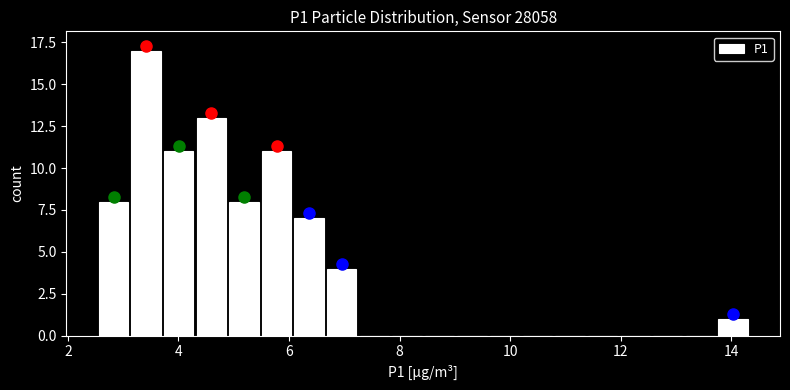

Around what value on the x-axis is the tallest bar? Give the approximate position of its centre, as read against the axis.

3.4